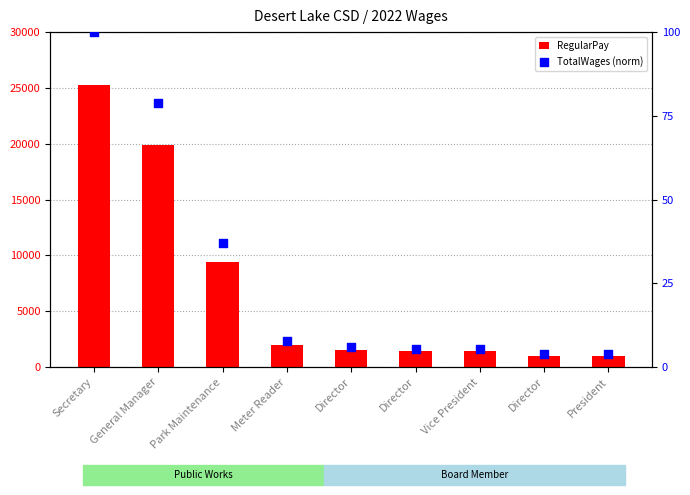

Which series reaches the maximum Y coordinate?

RegularPay